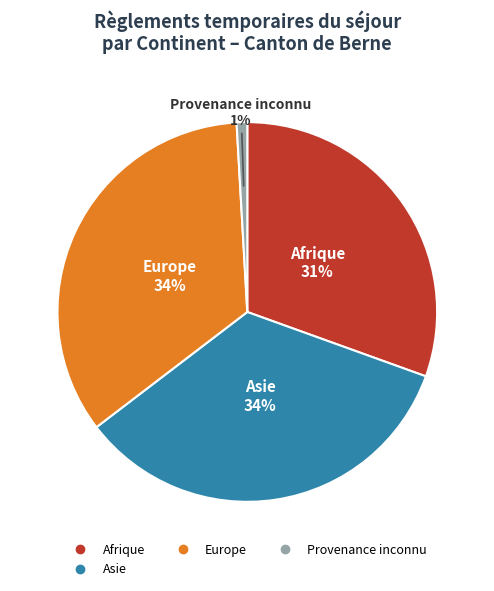

Count the number of slices in the pie.

4